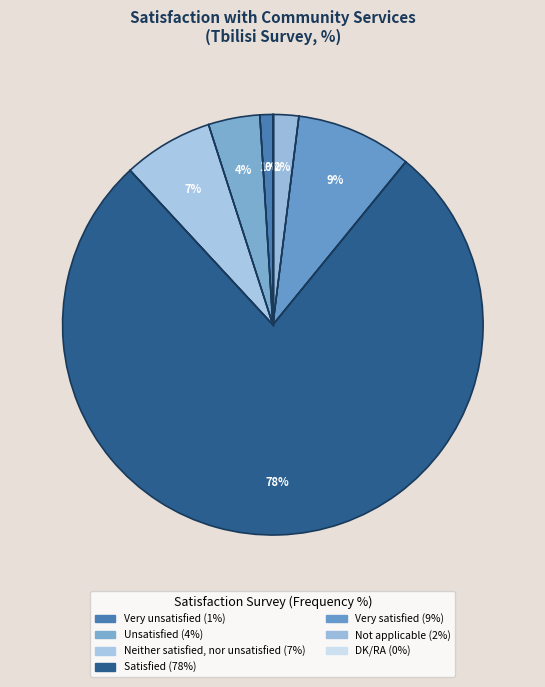

What percentage is NOT represented by Very unsatisfied?

99.0%